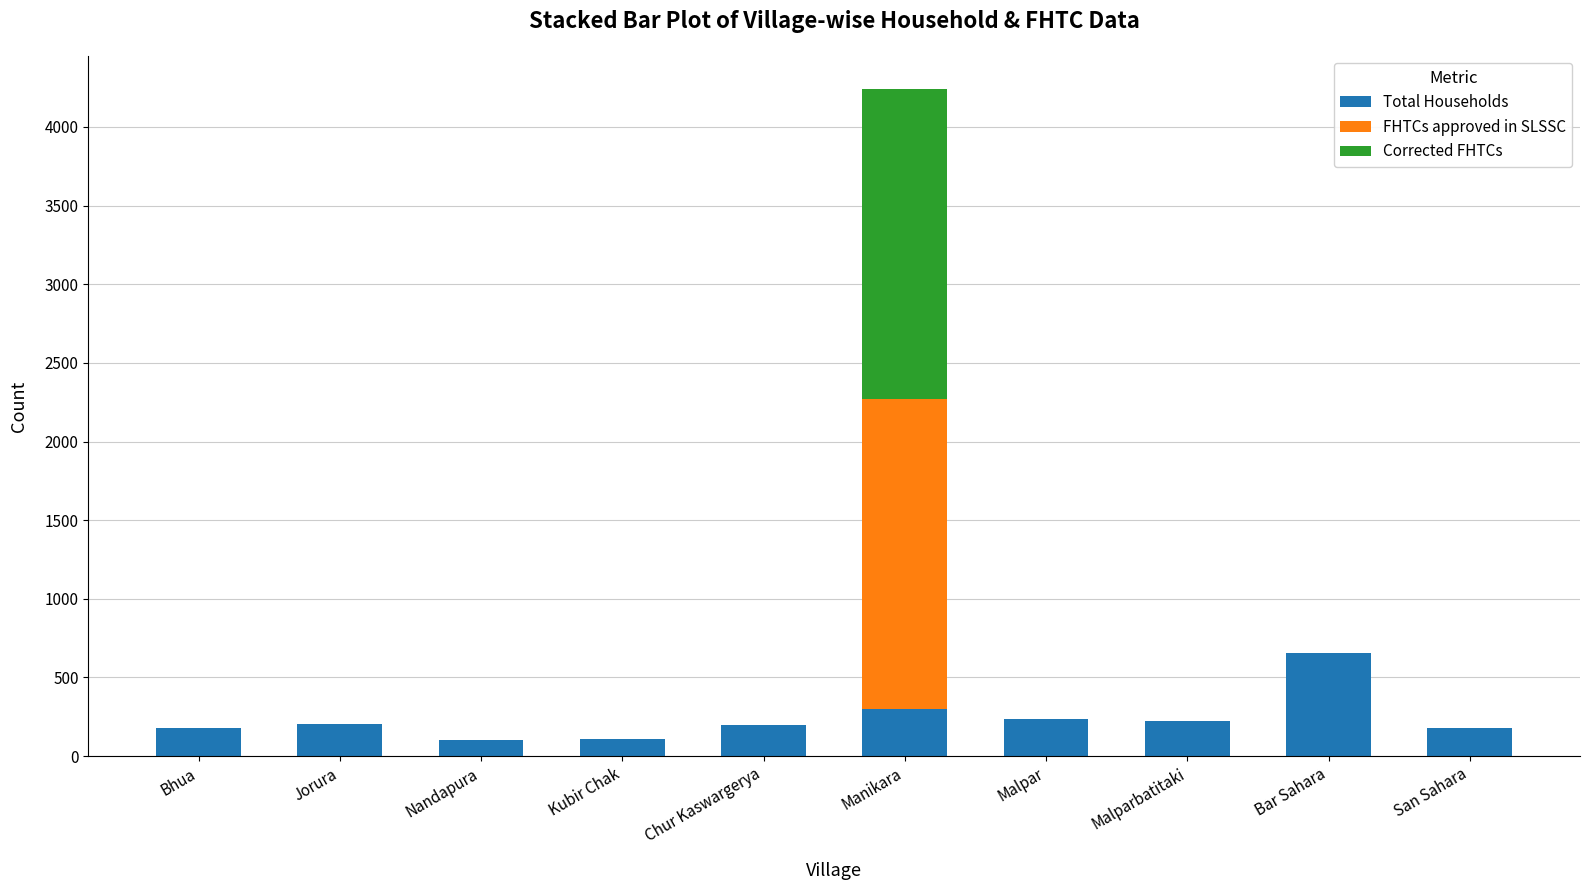

What is the total value across all series at Bar Sahara?

653